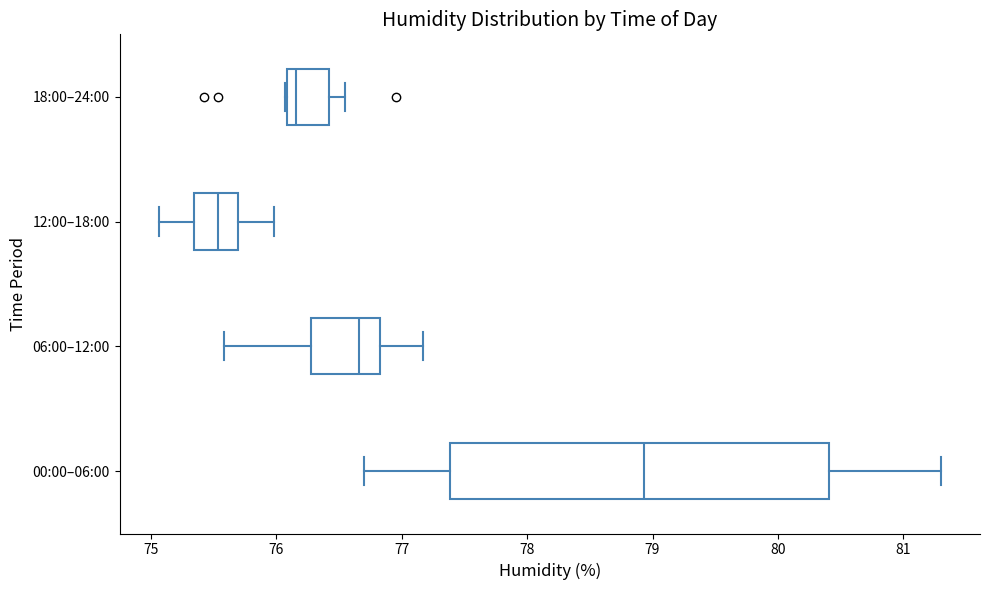

Where is the left edge of the box for 00:00–06:00 on the x-axis? The values are not printed on the chart, so give them approximately, as read against the axis.

77.4